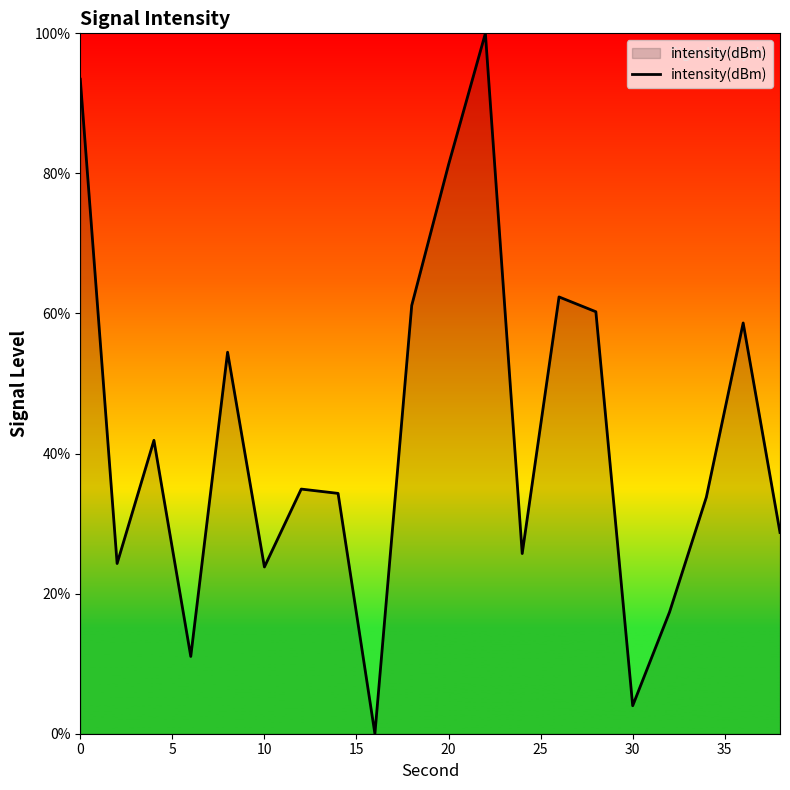

What is the difference between the maximum and minimum values?

100.0